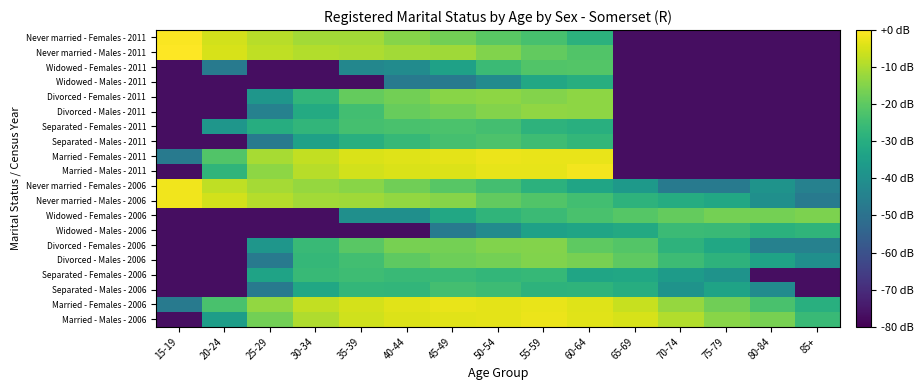

What is the difference between the highest and lowest values at 30-34?

69.7